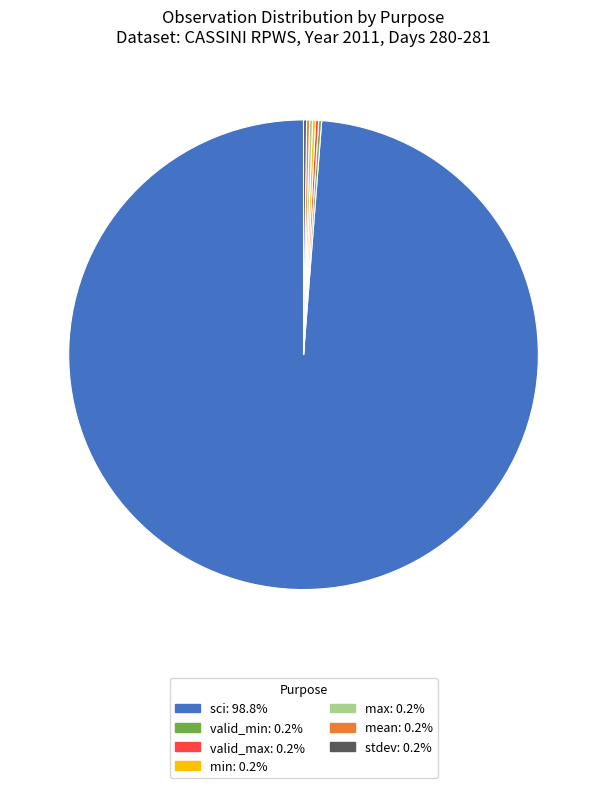

Does any single category account for the majority?

Yes